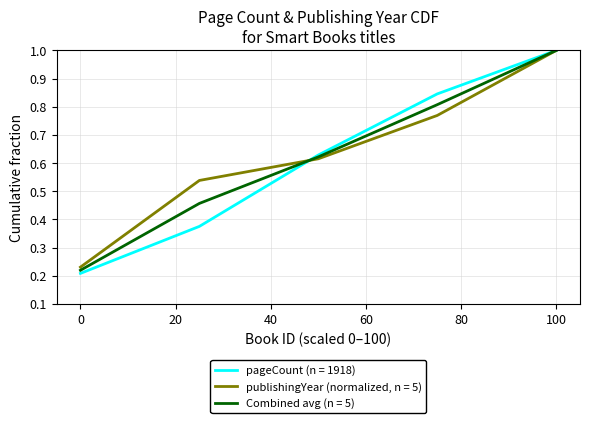

What is the greatest value displayed?

1.0